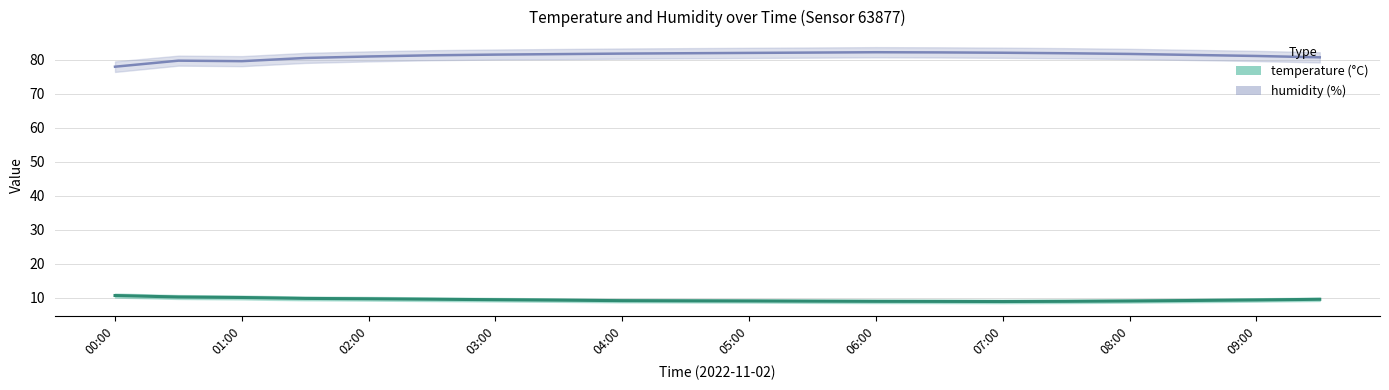

Rank the series at 05:00 from lowest to highest value.

temperature, humidity